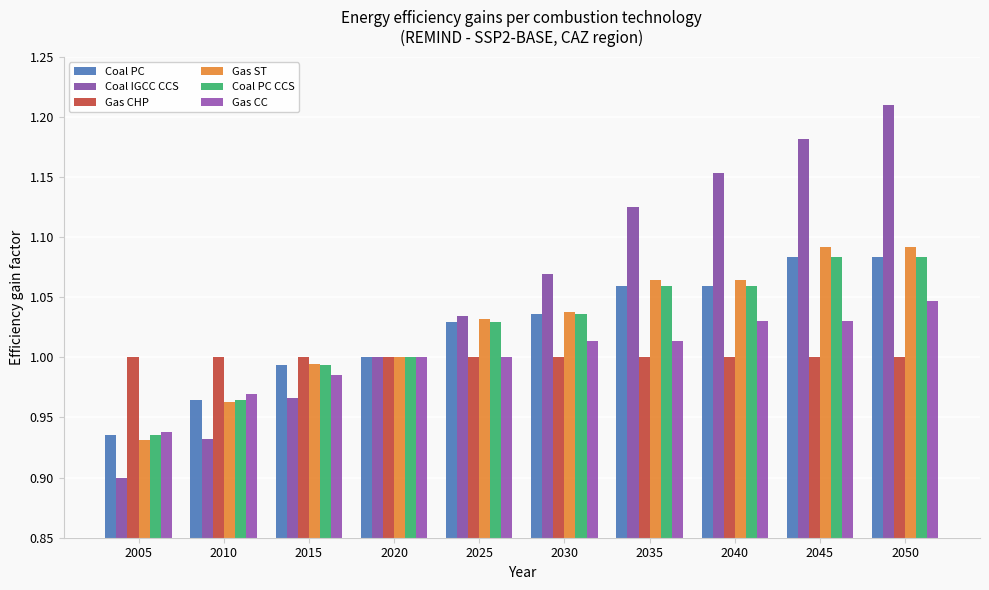

Is it true that Gas CHP equals 1.0 at 2015?

True